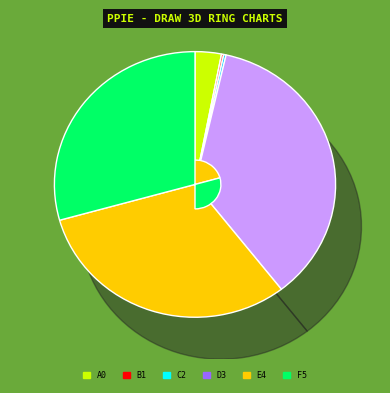

True or false: 6553 accounts for 8% of the total.

False